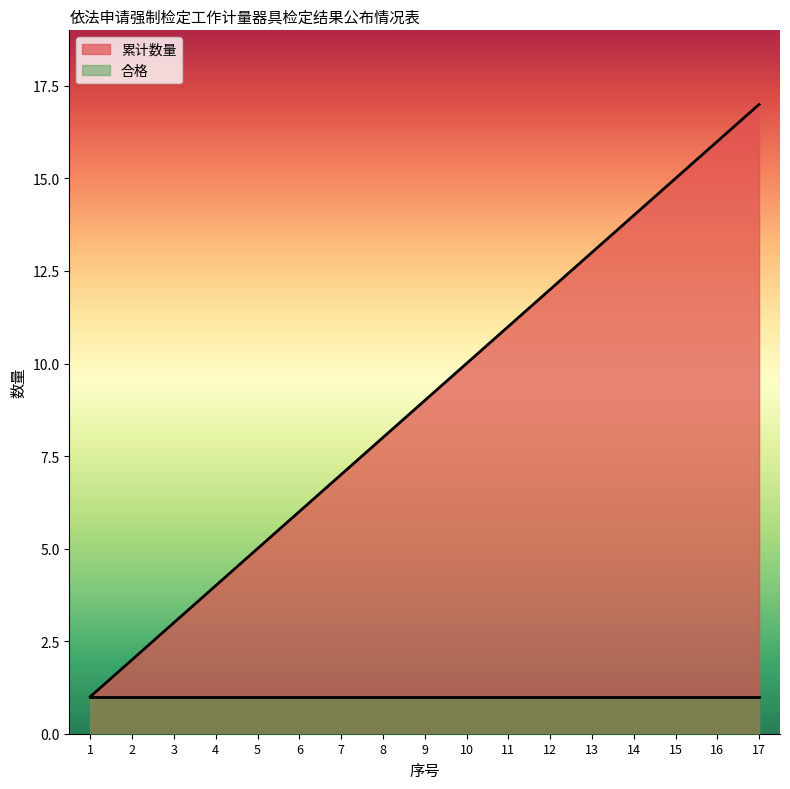

The chart shows a value of 5 at 14. True or false?

False